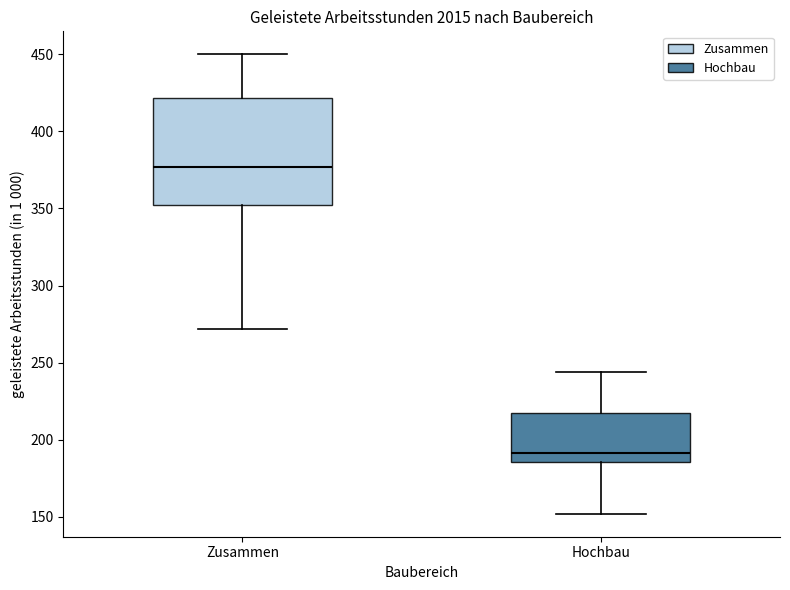

Which box is the tallest, from its lower edge to its upper edge?

Zusammen